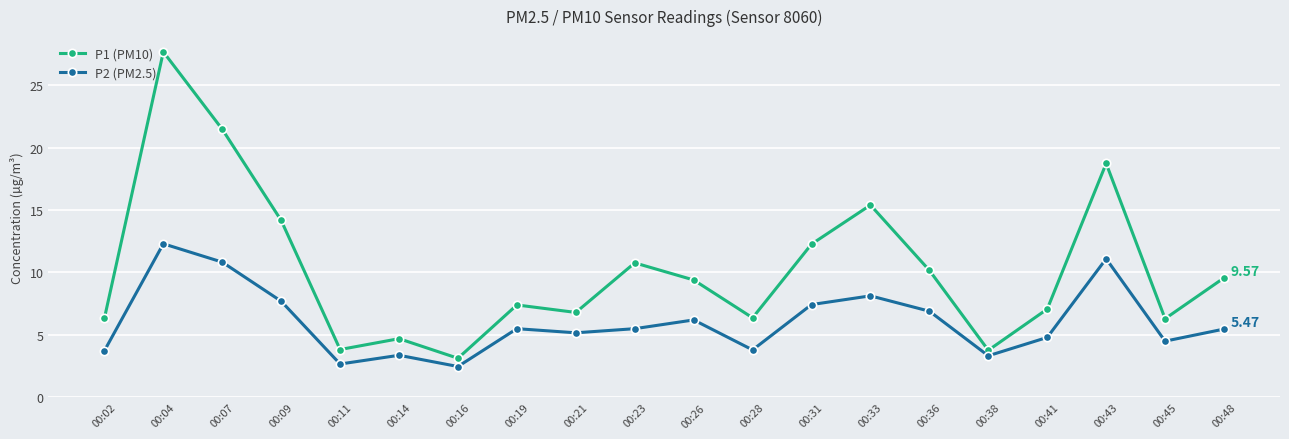

At which category does P1 (PM10) reach its first local valley?

00:11